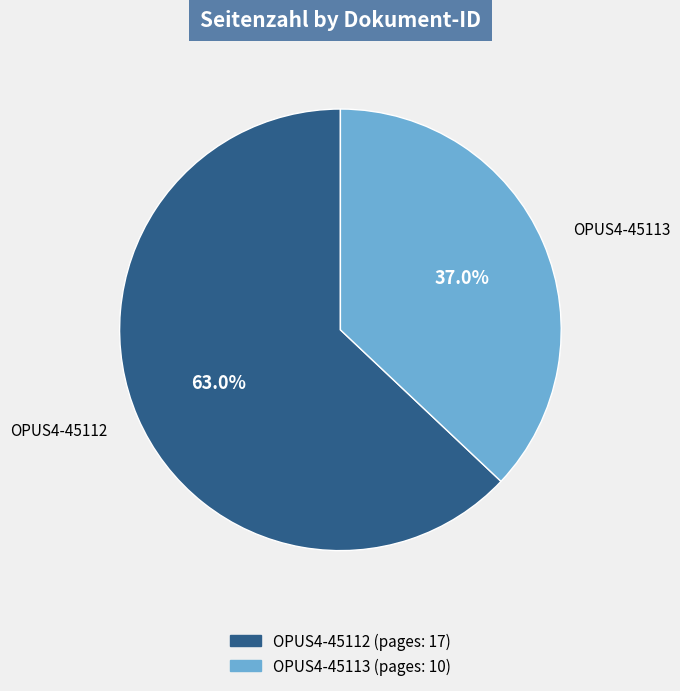

How much of the chart is everything except OPUS4-45112?

37.0%